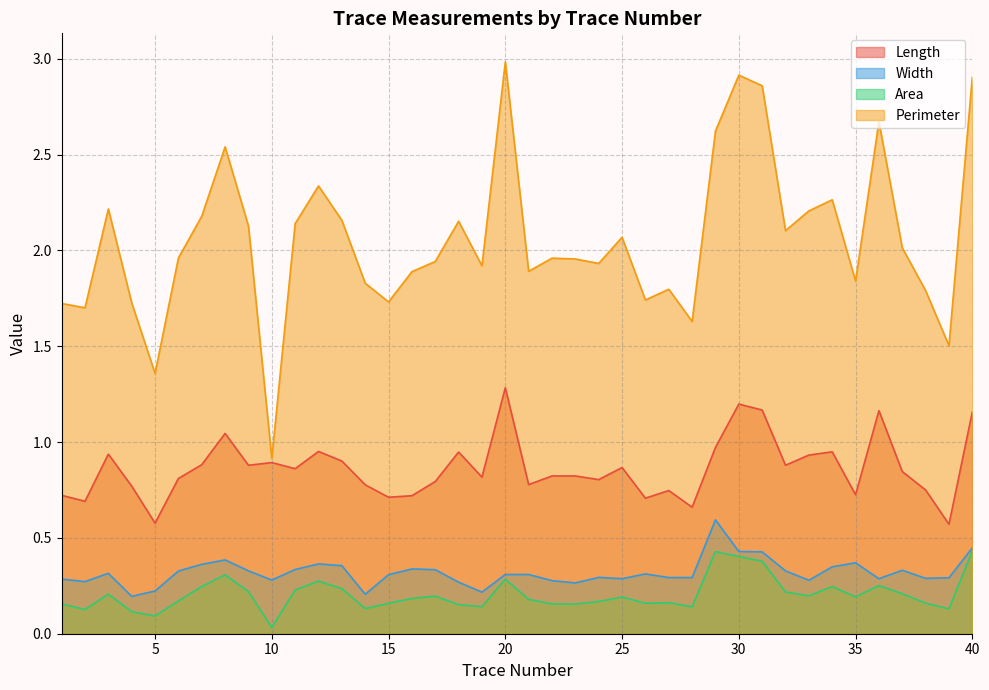

What is the sum of the Length values at 20 and 24?

2.1